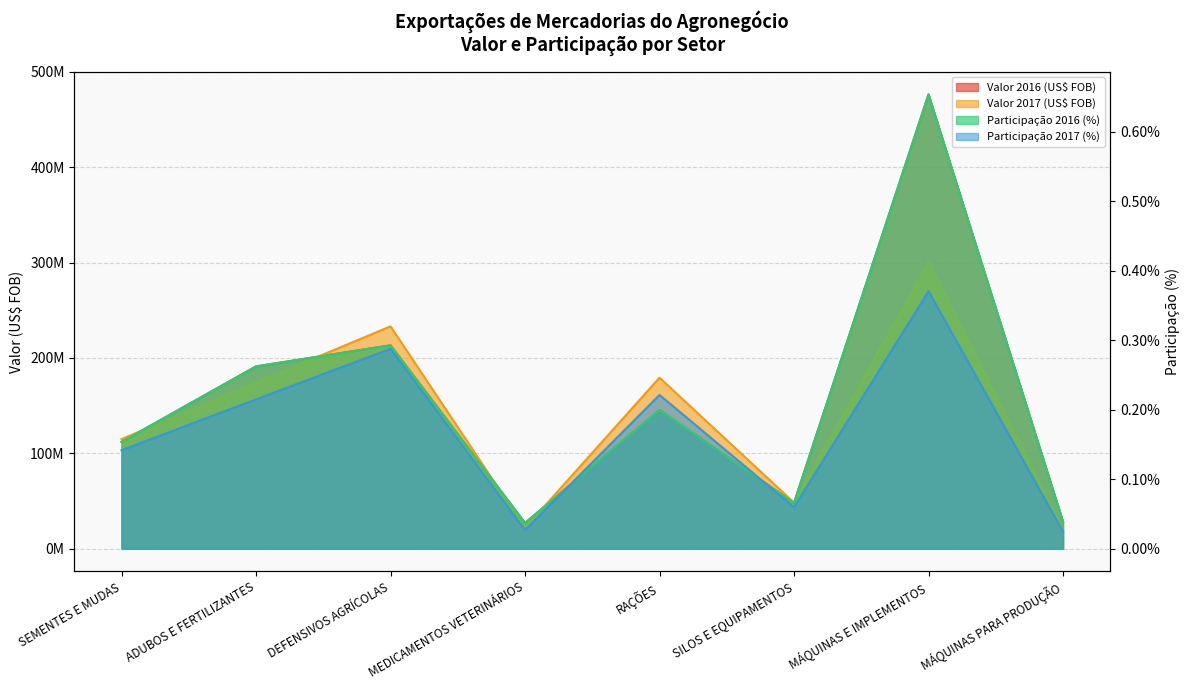

Which category has the highest value in the Valor 2017 (US$ FOB) series?

MÁQUINAS E IMPLEMENTOS